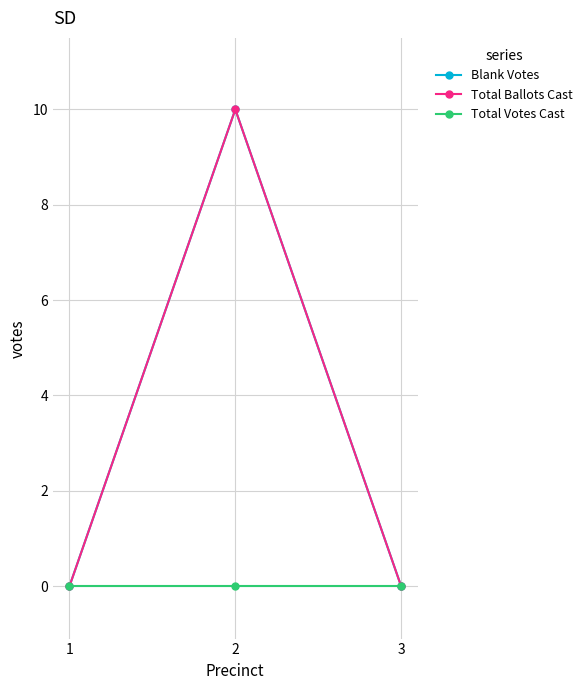

Is this an area chart (filled region under the line)?

No